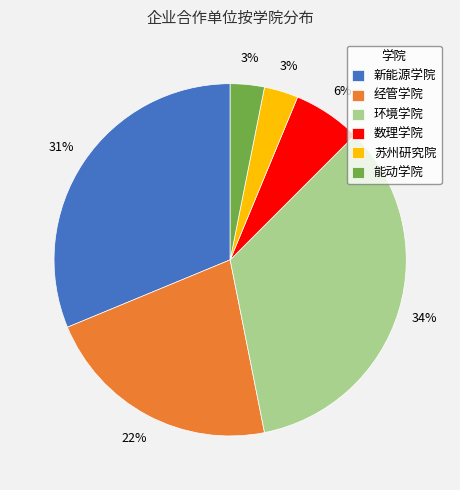

Is it true that 经管学院 is 22% of the pie?

True